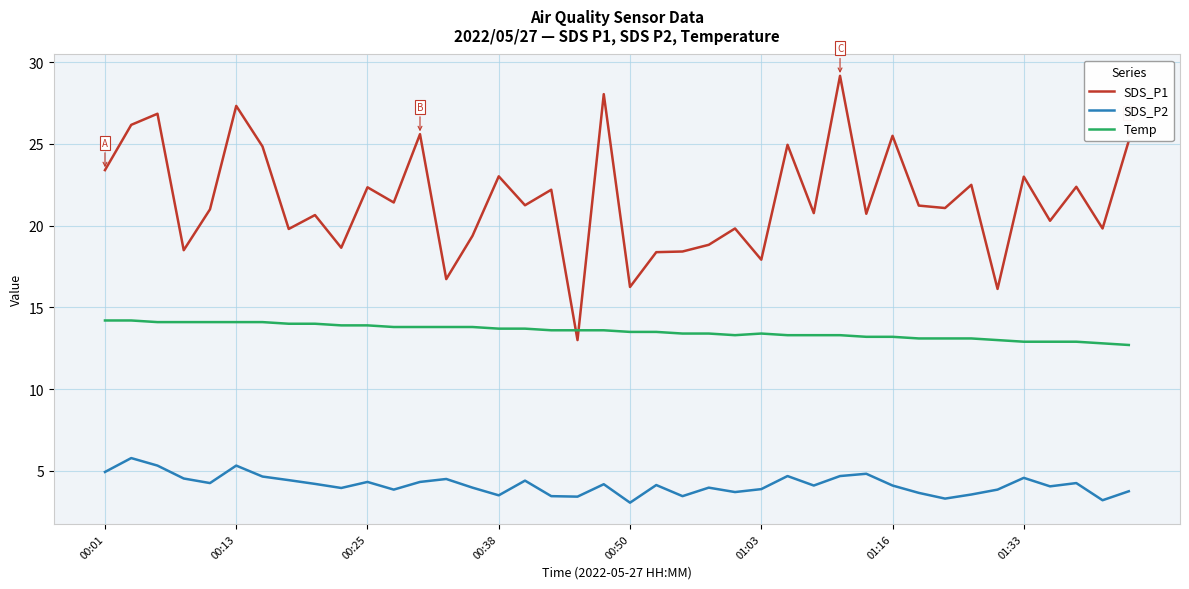

How many intersections are there between Temp and SDS_P1?

2